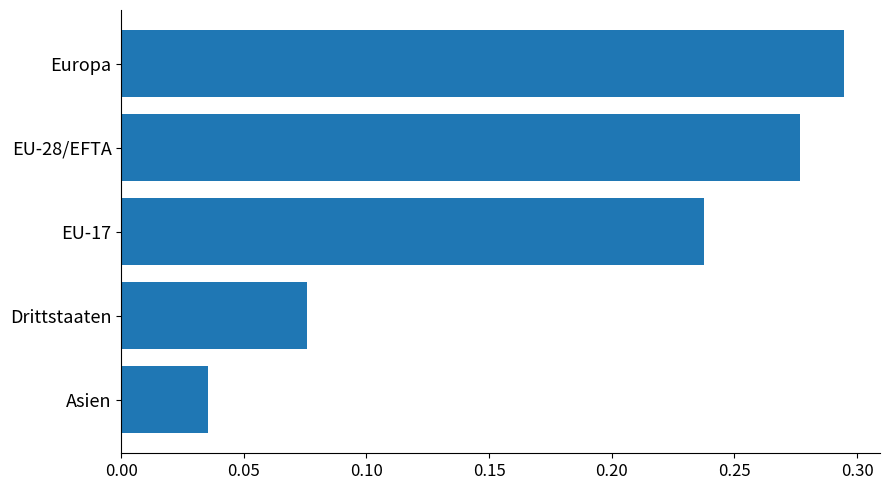

List the labels in order of value, largest first.

Europa, EU-28/EFTA, EU-17, Drittstaaten, Asien